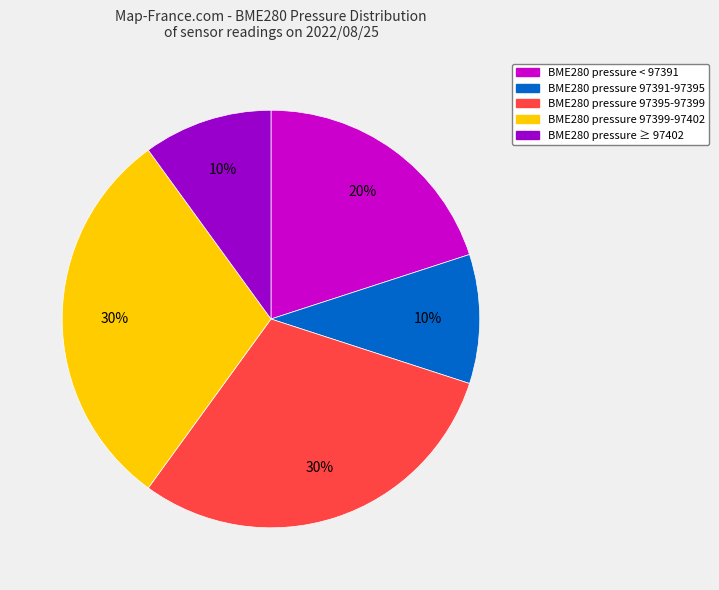

To the nearest percent, what is the average slice percentage?

20%